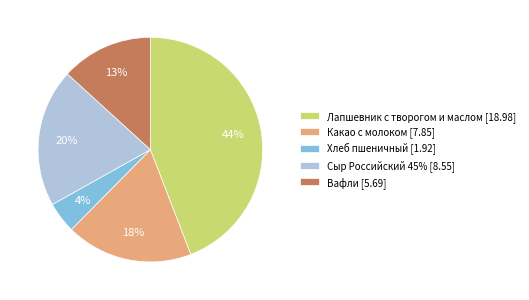

Combined, do Хлеб пшеничный [1.92] and Сыр Российский 45% [8.55] account for over 50%?

No